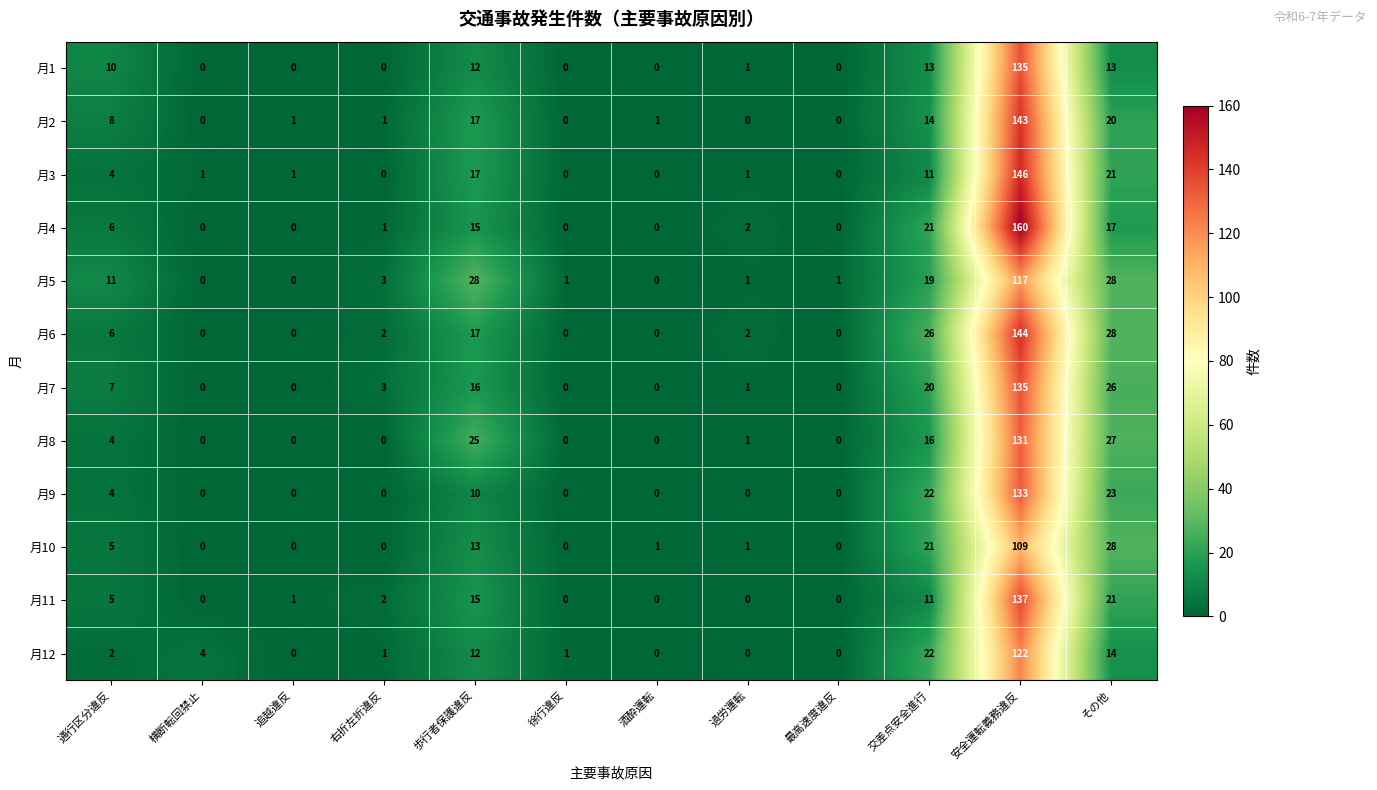

The value of 月8 at 徐行違反 is -69. True or false?

False